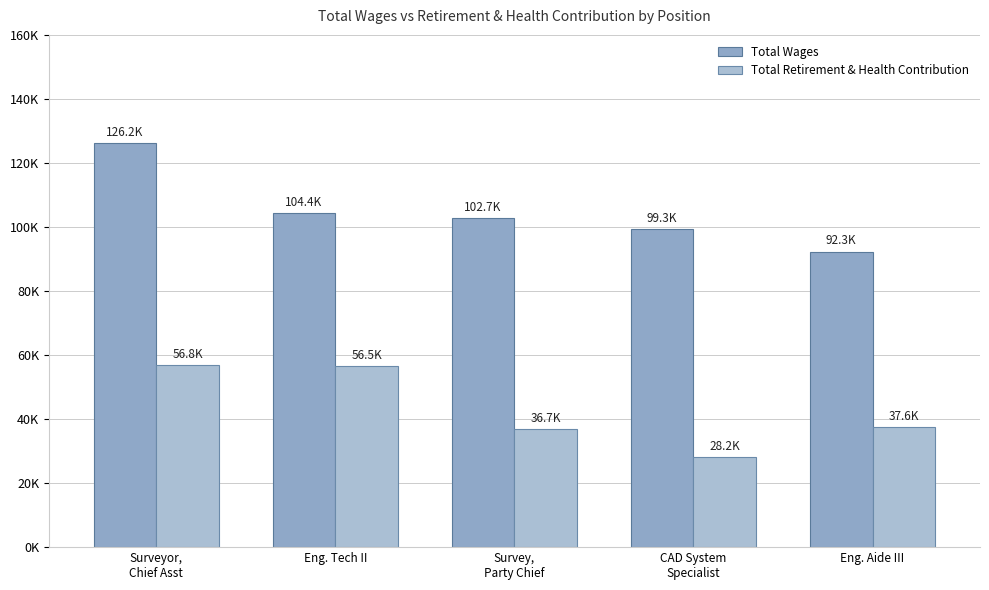

Reading left to right, what are all the values shown in this chart?

Total Wages: 126248	104439	102654	99281	92329
Total Retirement & Health Contribution: 56829	56506	36748	28207	37592